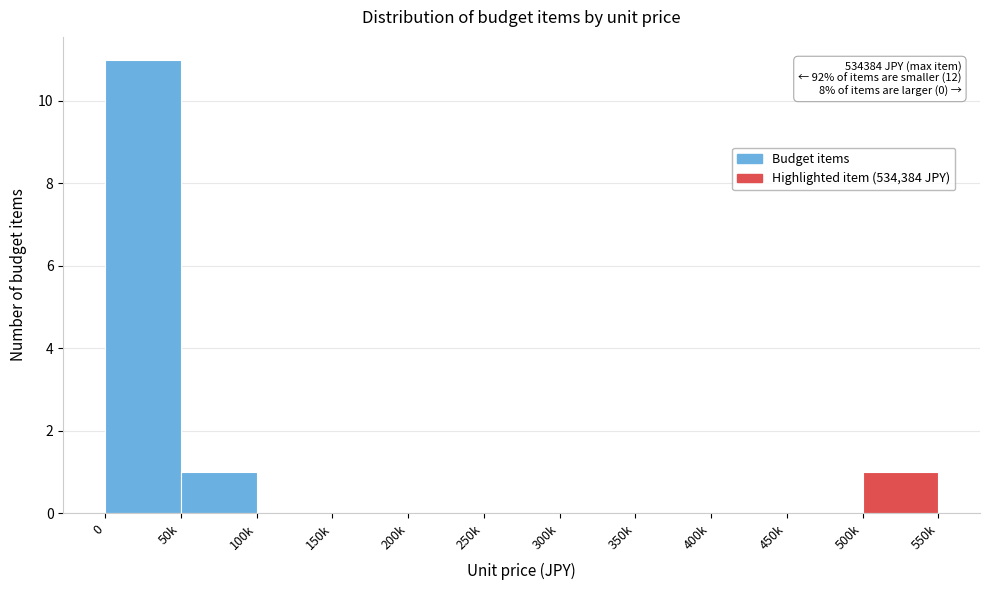

Reading left to right, transcribe all the data shown in this chart.

0=11	50k=1	100k=0	150k=0	200k=0	250k=0	300k=0	350k=0	400k=0	450k=0	500k=1